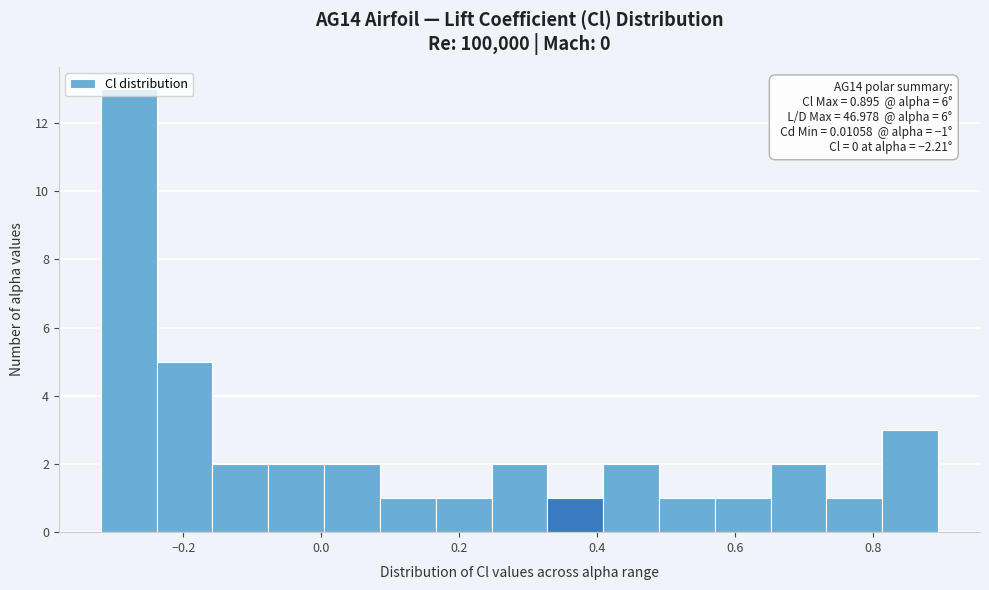

Over which range of the x-axis is the bar tallest?

-0.32 to -0.24